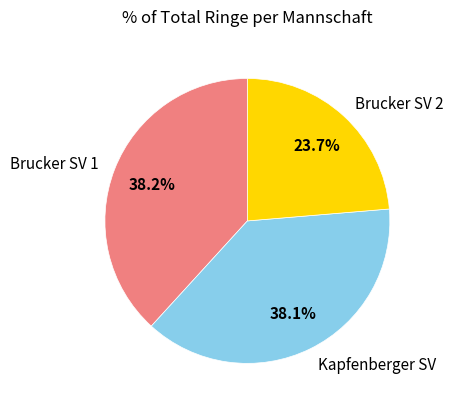

How many segments does this pie chart have?

3